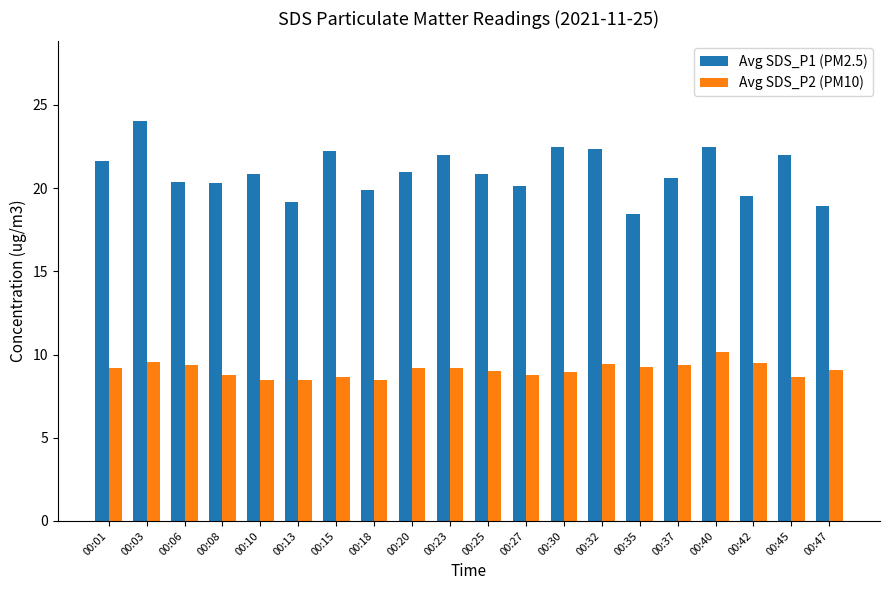

Which label corresponds to the largest value in the chart?

00:03